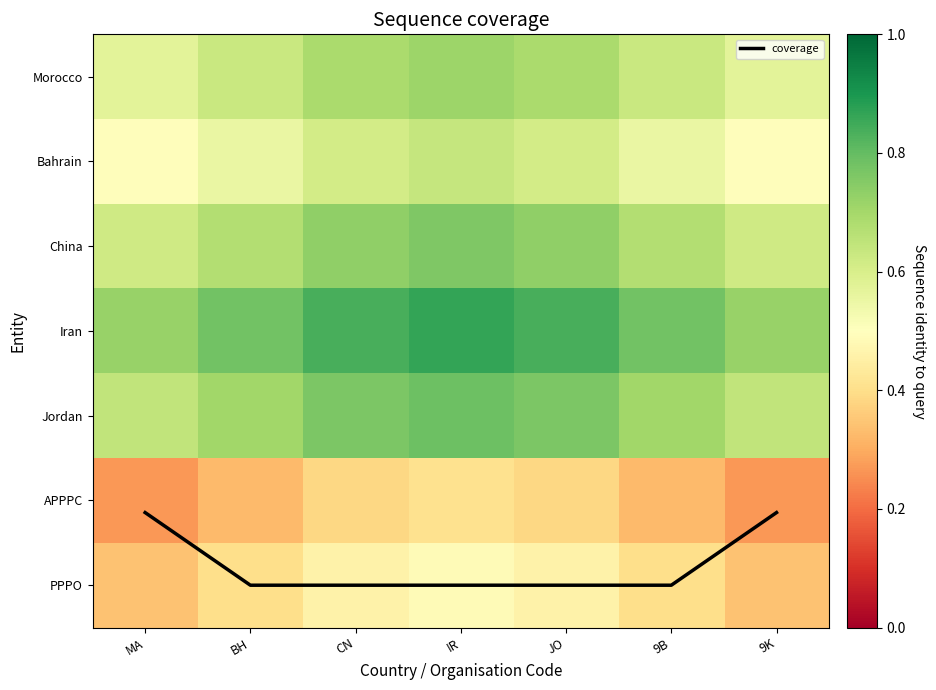

What is the maximum value for Morocco?

0.7